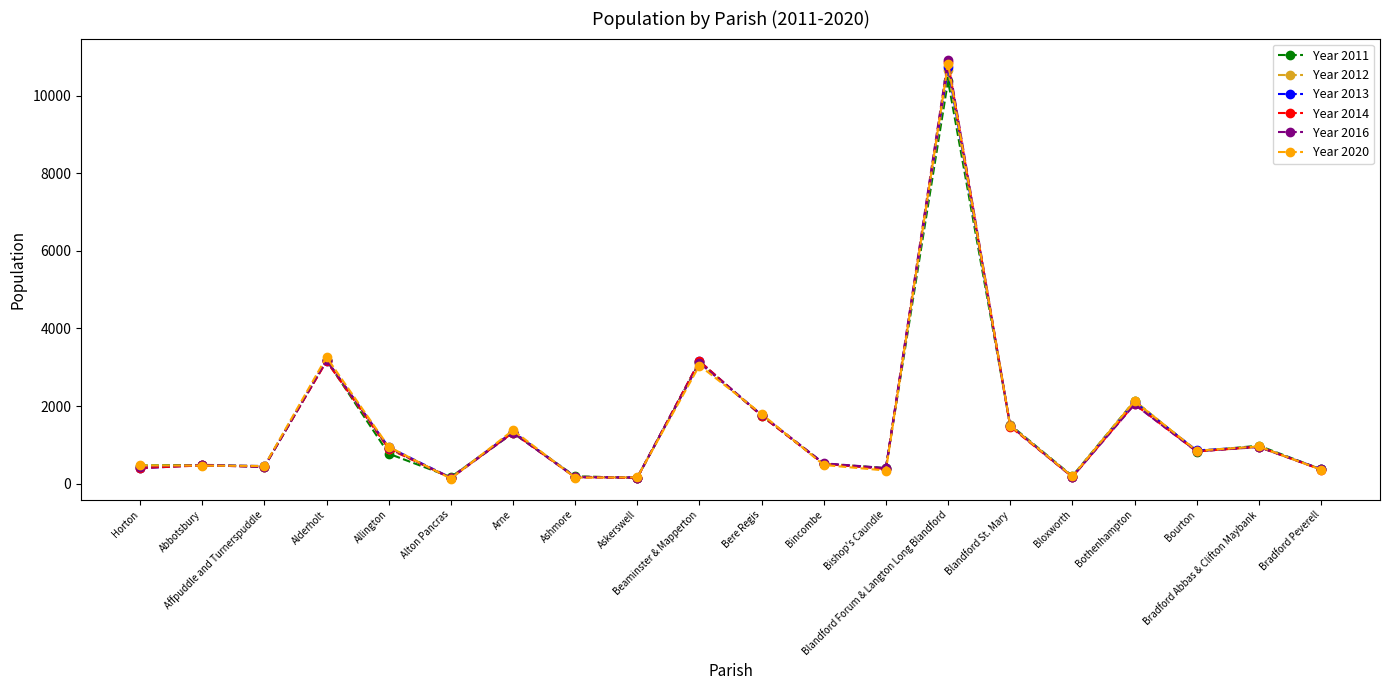

True or false: Year 2012 has a value of 186 at Bloxworth.

True